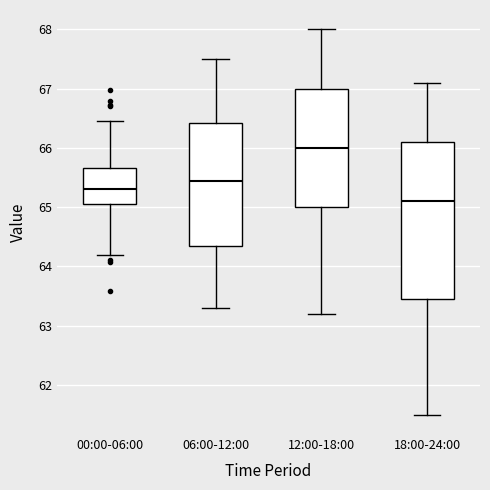

Which box's median line is the highest?

12:00-18:00